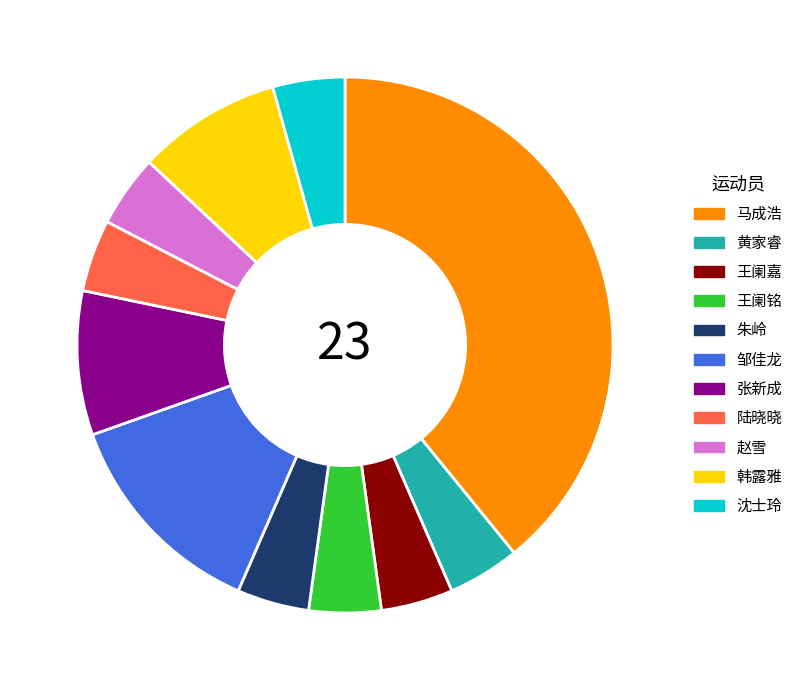

What is the ratio of the value at 张新成 to the value at 赵雪?

2.0